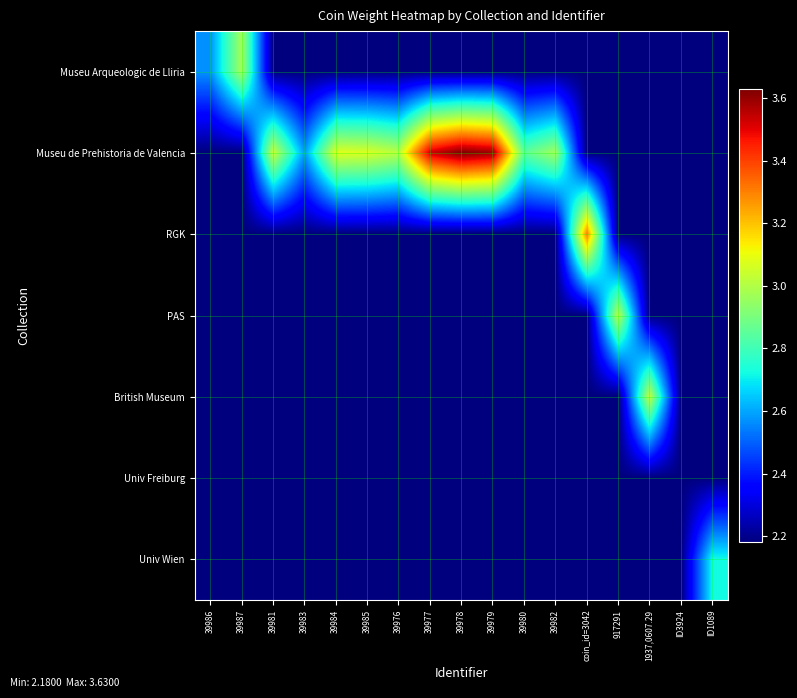

Reading right to left, extract all data points from this chart.

Museu Arqueologic de Lliria: ID1089=2.2	ID3924=2.2	1937,0607.29=2.2	917291=2.2	coin_id=3042=2.2	39982=2.2	39980=2.2	39979=2.2	39978=2.2	39977=2.2	39976=2.2	39985=2.2	39984=2.2	39983=2.2	39981=2.2	39987=3.0	39986=2.6
Museu de Prehistoria de Valencia: ID1089=2.2	ID3924=2.2	1937,0607.29=2.2	917291=2.2	coin_id=3042=2.2	39982=3.0	39980=2.9	39979=3.6	39978=3.6	39977=3.5	39976=3.0	39985=3.1	39984=3.1	39983=2.6	39981=3.0	39987=2.2	39986=2.2
RGK: ID1089=2.2	ID3924=2.2	1937,0607.29=2.2	917291=2.2	coin_id=3042=3.3	39982=2.2	39980=2.2	39979=2.2	39978=2.2	39977=2.2	39976=2.2	39985=2.2	39984=2.2	39983=2.2	39981=2.2	39987=2.2	39986=2.2
PAS: ID1089=2.2	ID3924=2.2	1937,0607.29=2.2	917291=3.0	coin_id=3042=2.2	39982=2.2	39980=2.2	39979=2.2	39978=2.2	39977=2.2	39976=2.2	39985=2.2	39984=2.2	39983=2.2	39981=2.2	39987=2.2	39986=2.2
British Museum: ID1089=2.2	ID3924=2.2	1937,0607.29=3.0	917291=2.2	coin_id=3042=2.2	39982=2.2	39980=2.2	39979=2.2	39978=2.2	39977=2.2	39976=2.2	39985=2.2	39984=2.2	39983=2.2	39981=2.2	39987=2.2	39986=2.2
Univ Freiburg: ID1089=2.2	ID3924=2.2	1937,0607.29=2.2	917291=2.2	coin_id=3042=2.2	39982=2.2	39980=2.2	39979=2.2	39978=2.2	39977=2.2	39976=2.2	39985=2.2	39984=2.2	39983=2.2	39981=2.2	39987=2.2	39986=2.2
Univ Wien: ID1089=2.7	ID3924=2.2	1937,0607.29=2.2	917291=2.2	coin_id=3042=2.2	39982=2.2	39980=2.2	39979=2.2	39978=2.2	39977=2.2	39976=2.2	39985=2.2	39984=2.2	39983=2.2	39981=2.2	39987=2.2	39986=2.2